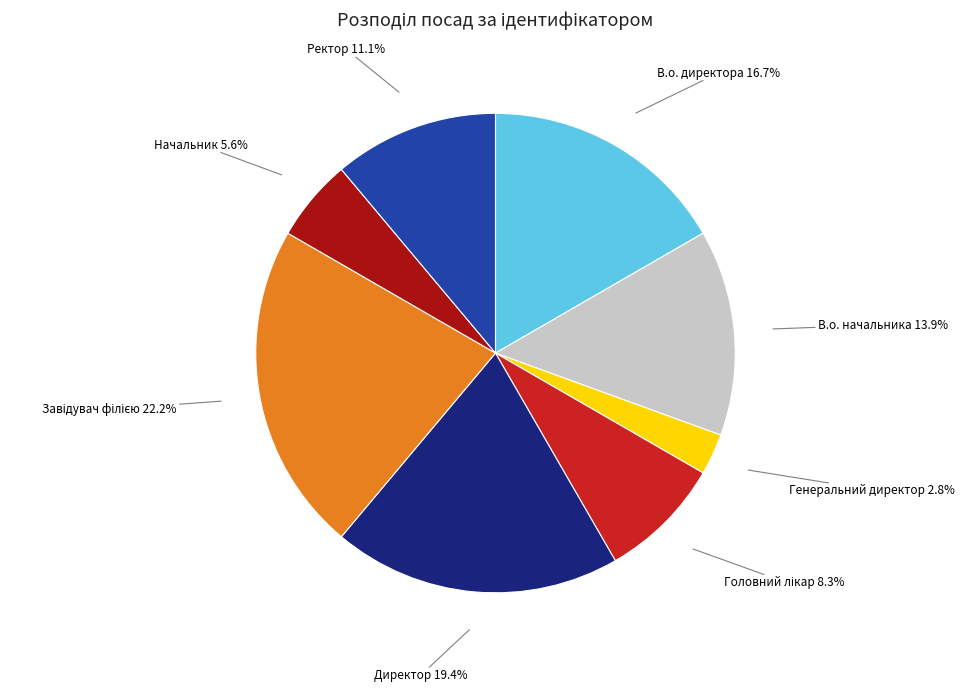

Is the sum of Генеральний директор and Начальник greater than half?

No